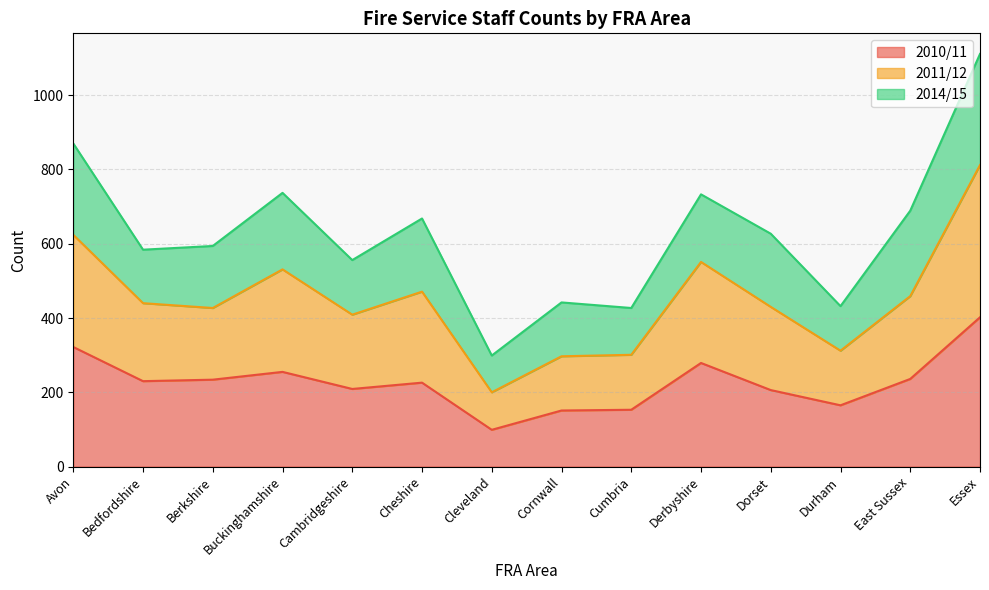

Is it true that 2010/11 equals 123 at Dorset?

False